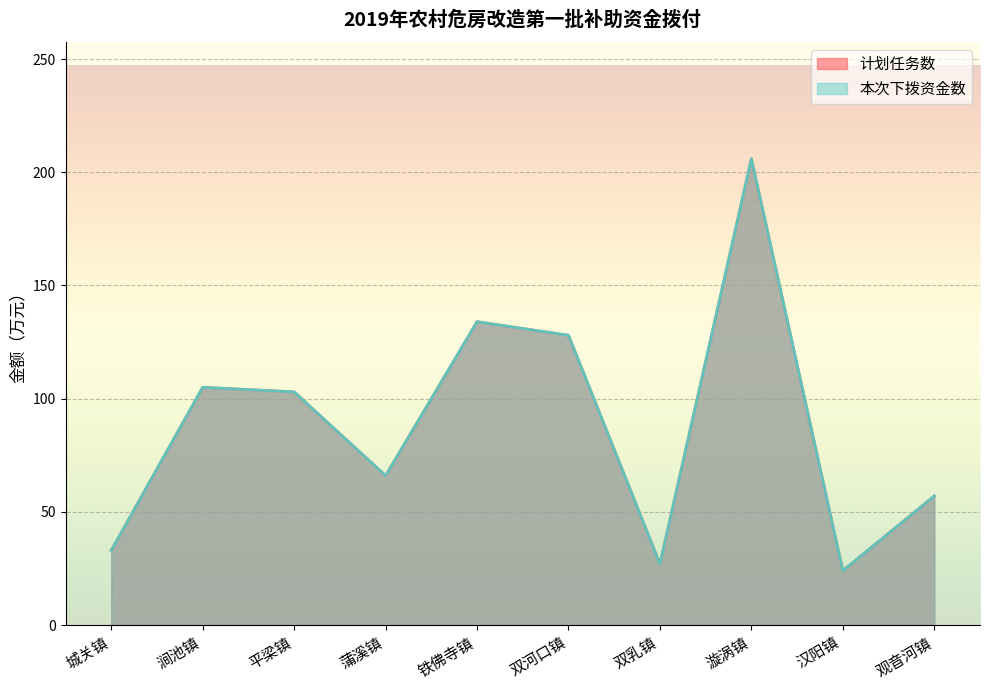

Is it true that 本次下拨资金数 equals 141 at 平梁镇?

False